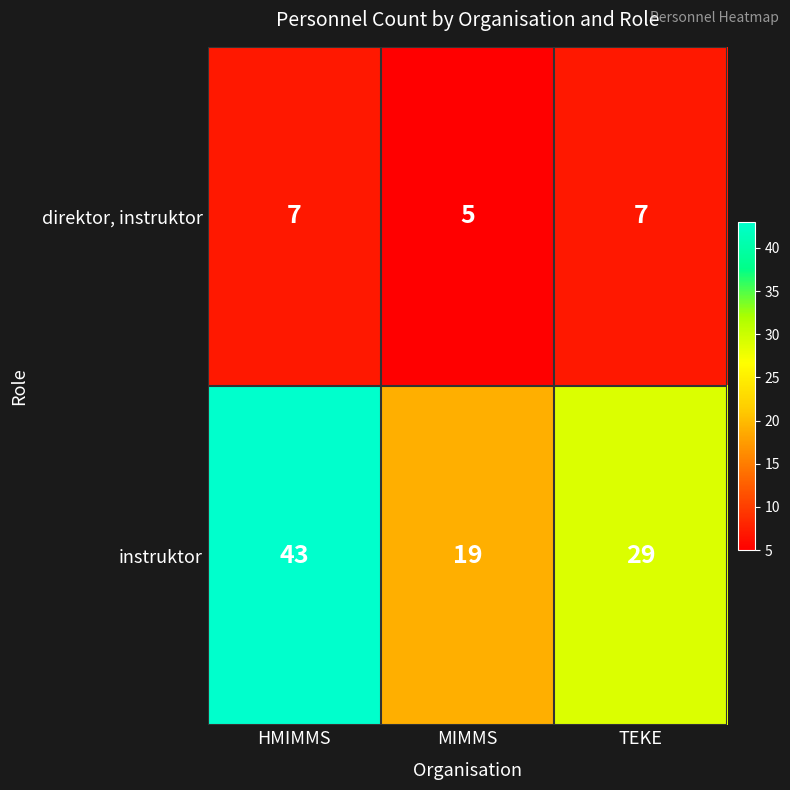

Count the number of categories in the chart.

3